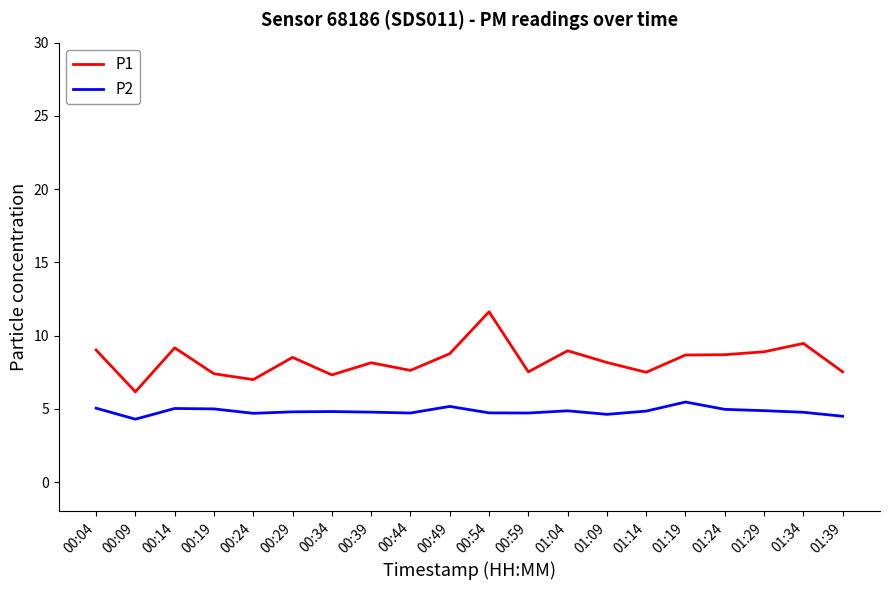

The value of P2 at 00:39 is 4.8. True or false?

True